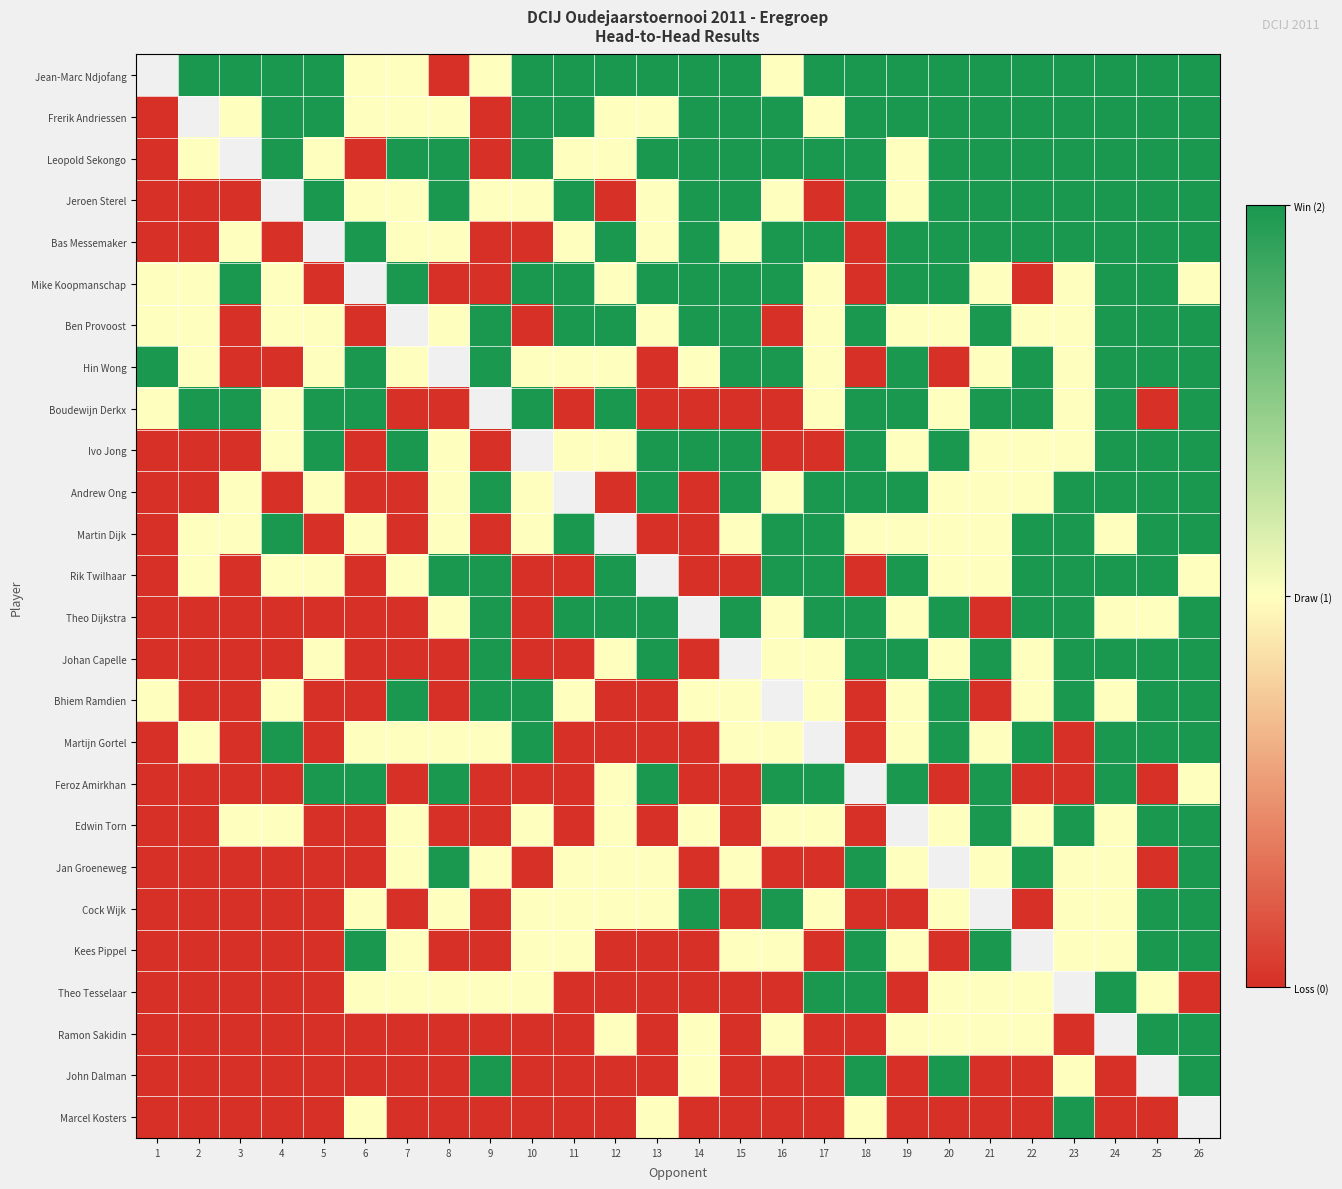

What is the total value across all series at 16?

26